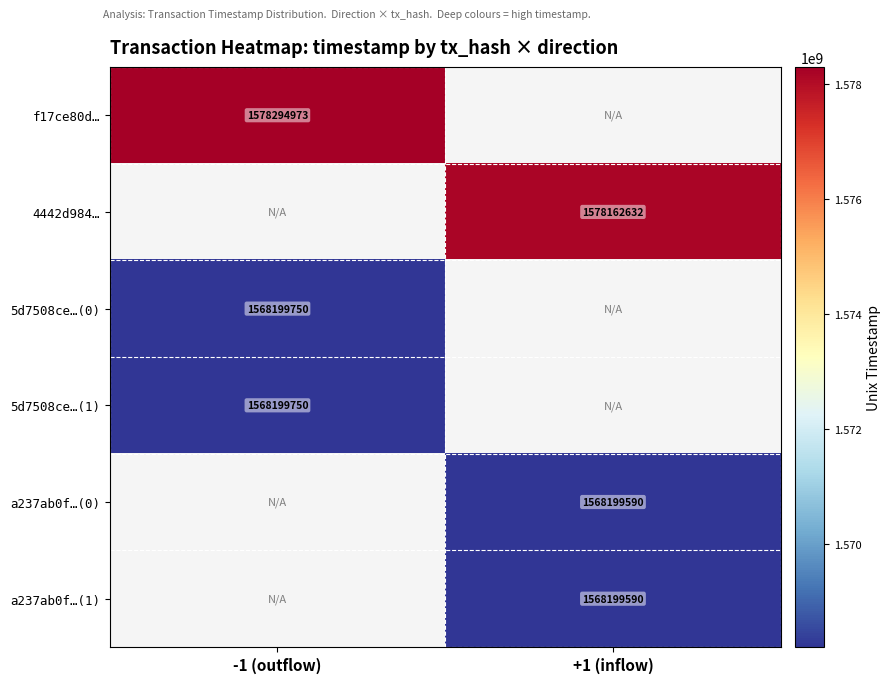

True or false: a237ab0f…(1) has a value of 1033083107 at +1 (inflow).

False